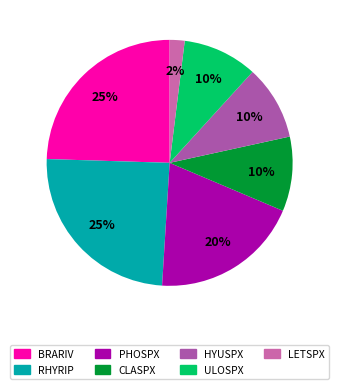

Is there any slice that represents more than half of the pie?

No